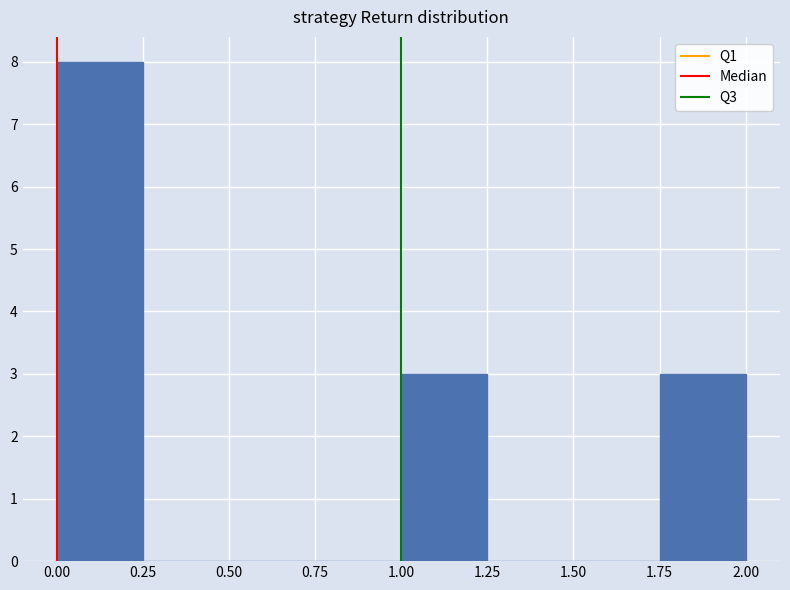

Reading left to right, transcribe this chart: for each bar, give the range it covers on the x-axis and its height. The values are not printed on the chart, so give them approximately, as read against the axis.

0.00 to 0.25: 8
0.25 to 0.50: 0
0.50 to 0.75: 0
0.75 to 1.00: 0
1.00 to 1.25: 3
1.25 to 1.50: 0
1.50 to 1.75: 0
1.75 to 2.00: 3